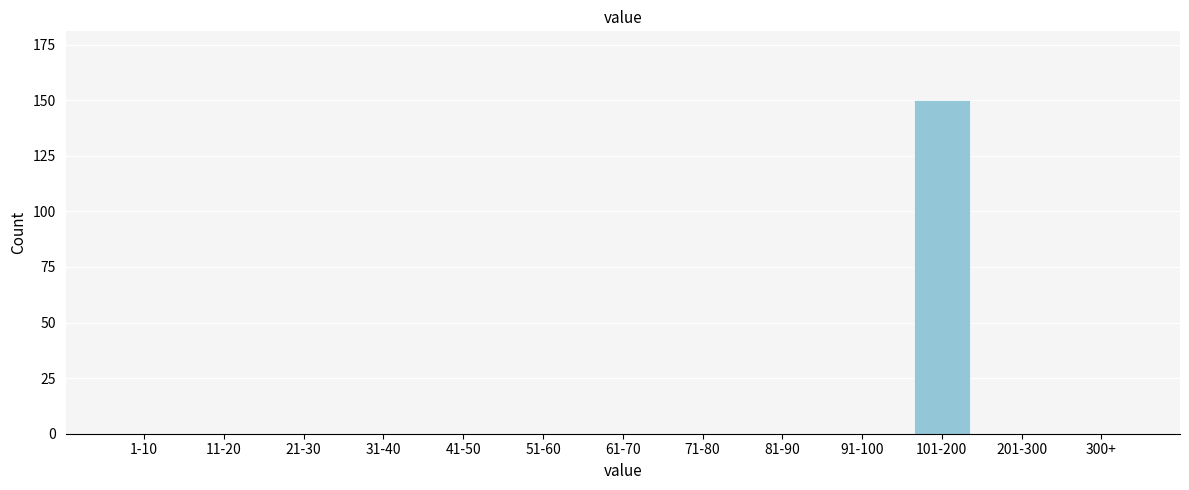

Reading left to right, transcribe all the data shown in this chart.

1-10=0	11-20=0	21-30=0	31-40=0	41-50=0	51-60=0	61-70=0	71-80=0	81-90=0	91-100=0	101-200=150	201-300=0	300+=0